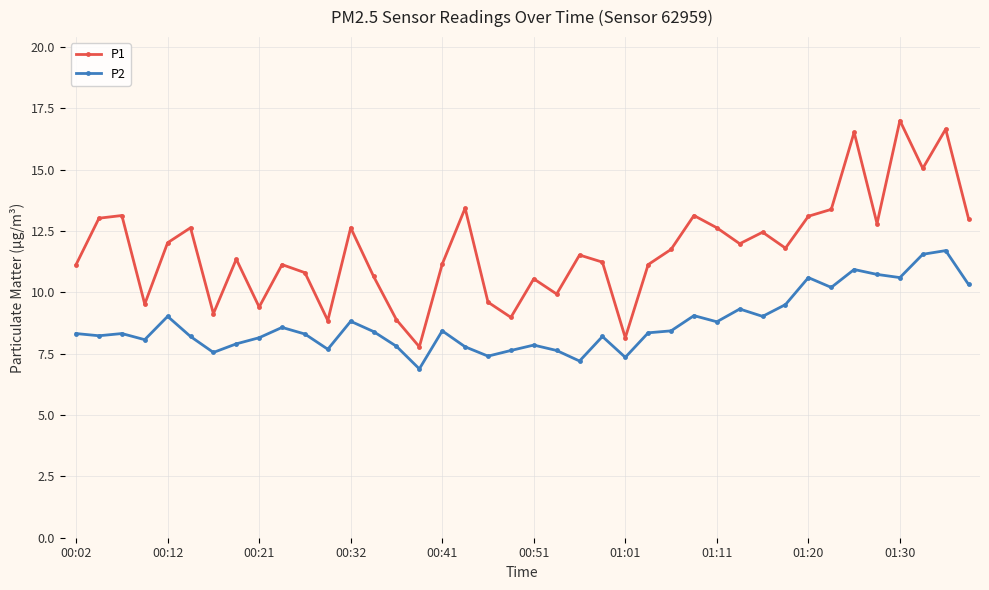

True or false: P2 and P1 intersect in this chart.

False